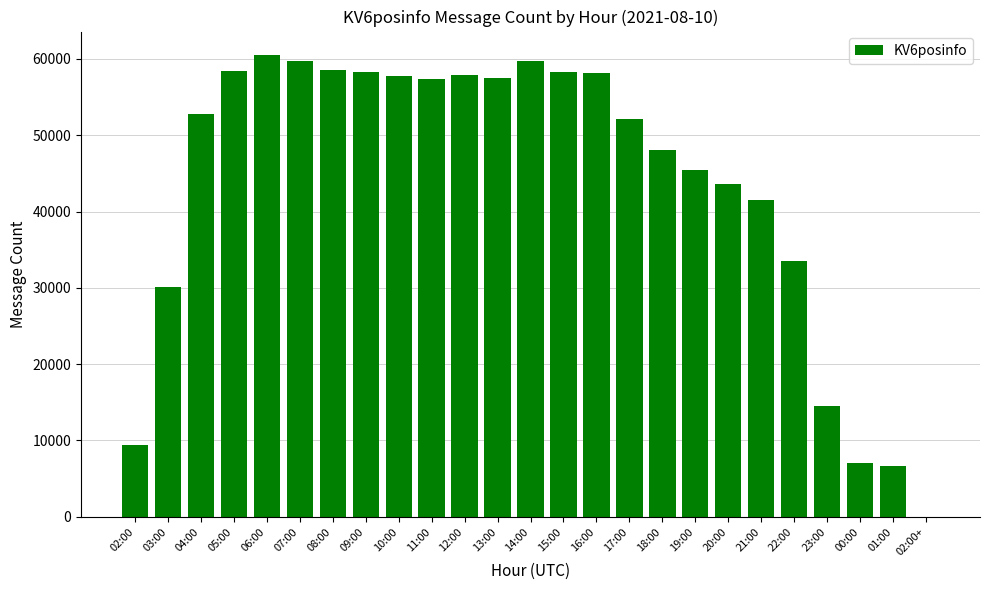

What is the sum of all values?

1086832